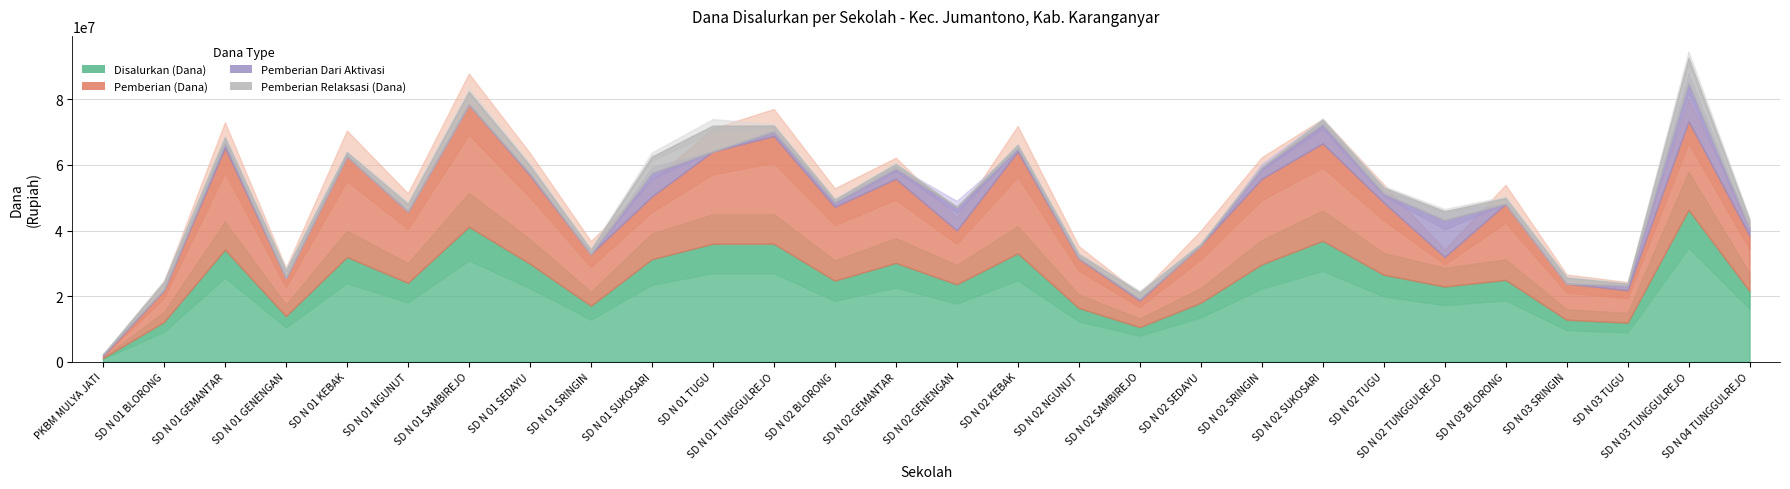

Rank the series at SD N 02 SUKOSARI from highest to lowest value.

Disalurkan (Dana), Pemberian (Dana), Pemberian Dari Aktivasi, Pemberian Relaksasi (Dana)